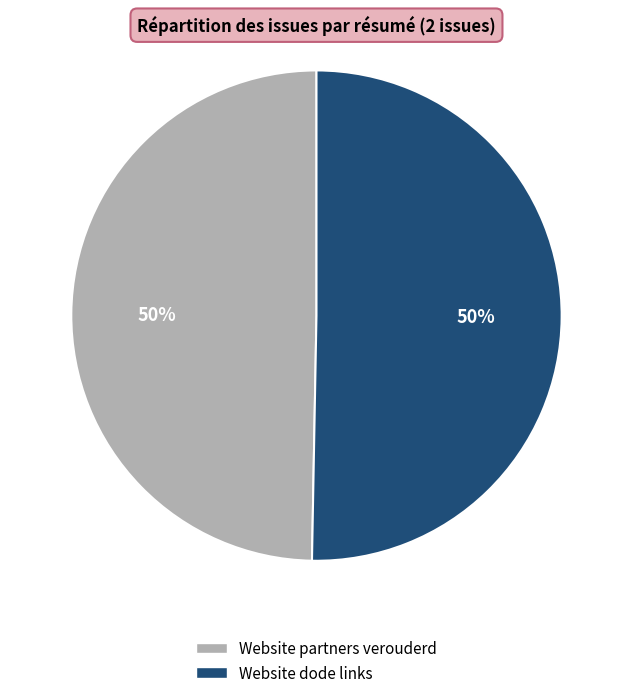

Is it true that Website dode links is 43% of the pie?

False